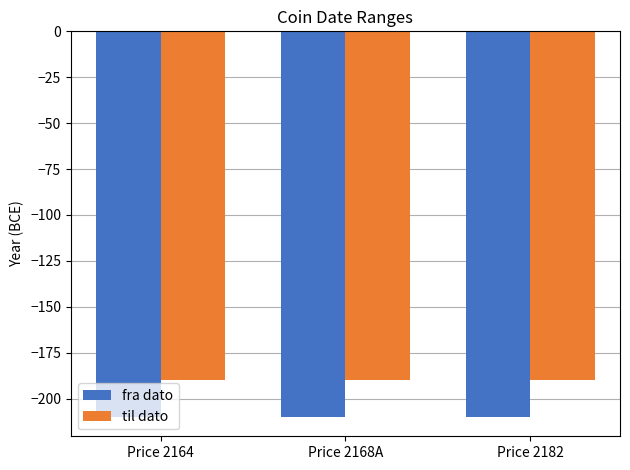

What is the smallest value displayed?

-210